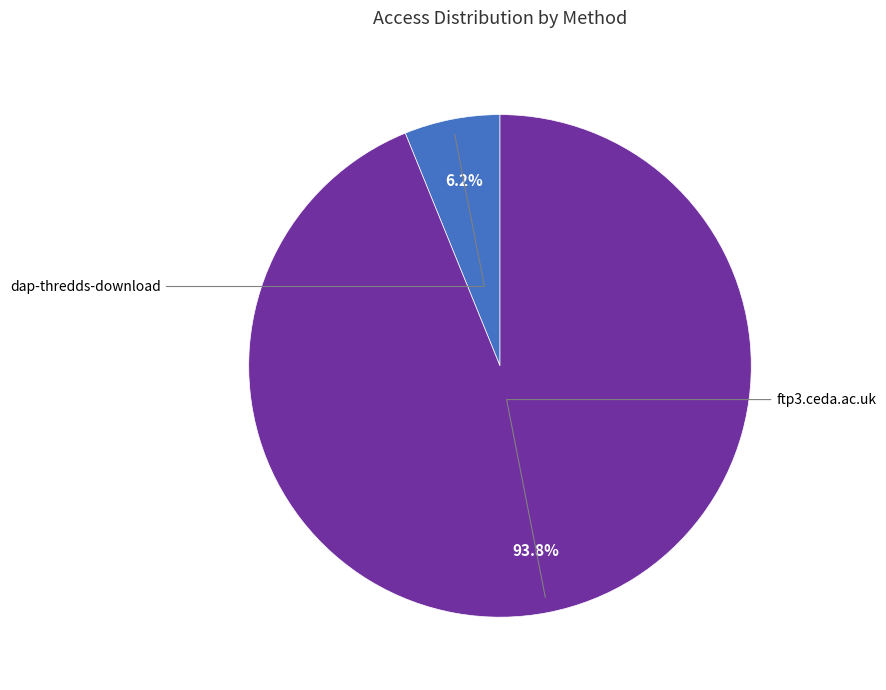

To the nearest percent, what percentage of the pie is ftp3.ceda.ac.uk?

94%